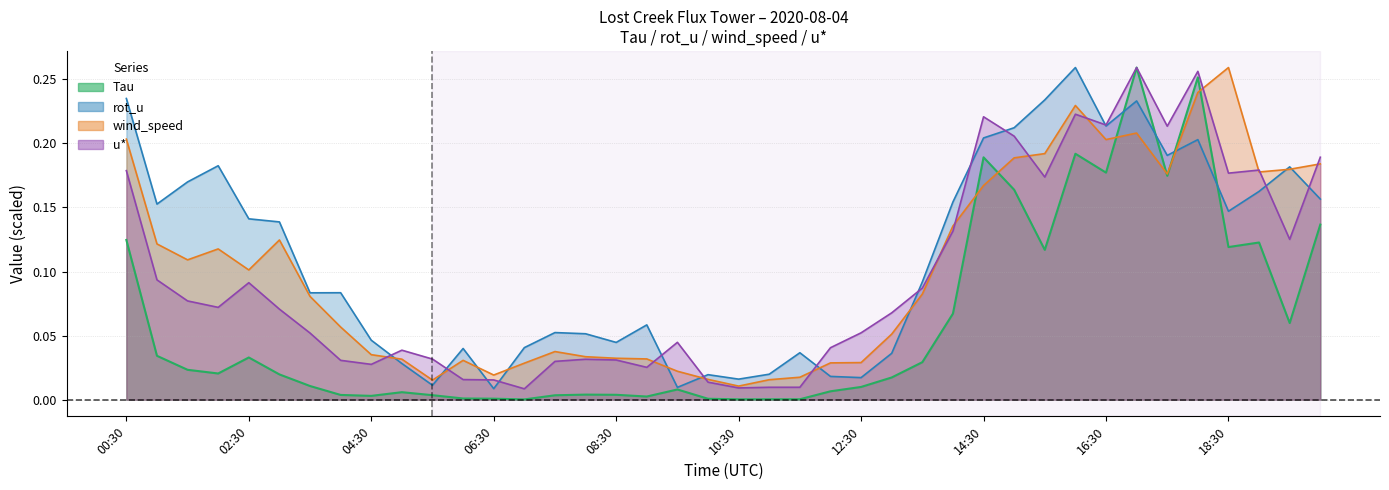

After their last crossing, which series has the higher values: Tau or rot_u?

rot_u